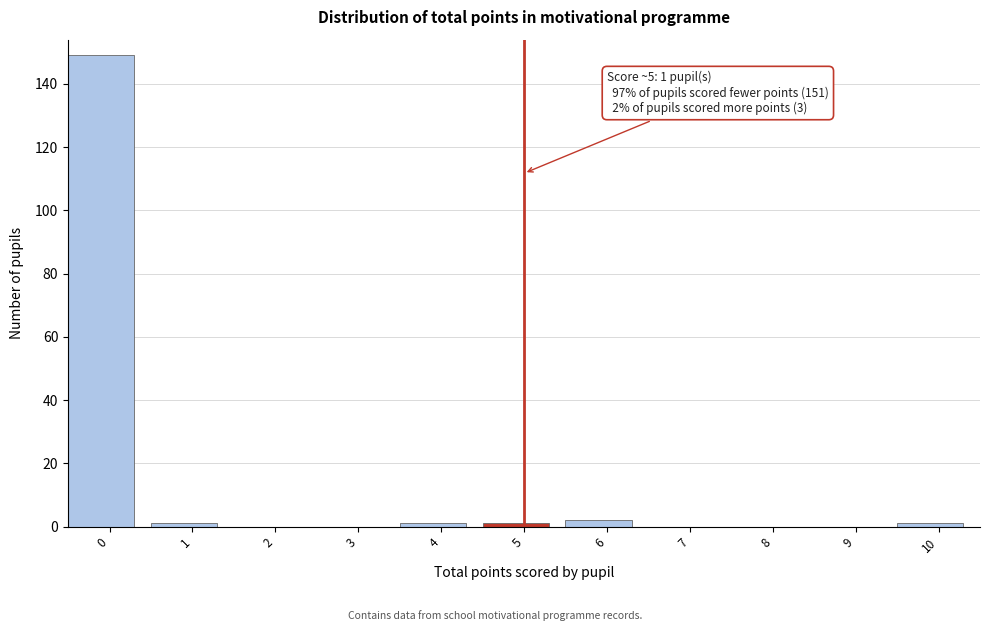

Reading right to left, what are all the values shown in this chart?

10=1	9=0	8=0	7=0	6=2	5=1	4=1	3=0	2=0	1=1	0=149